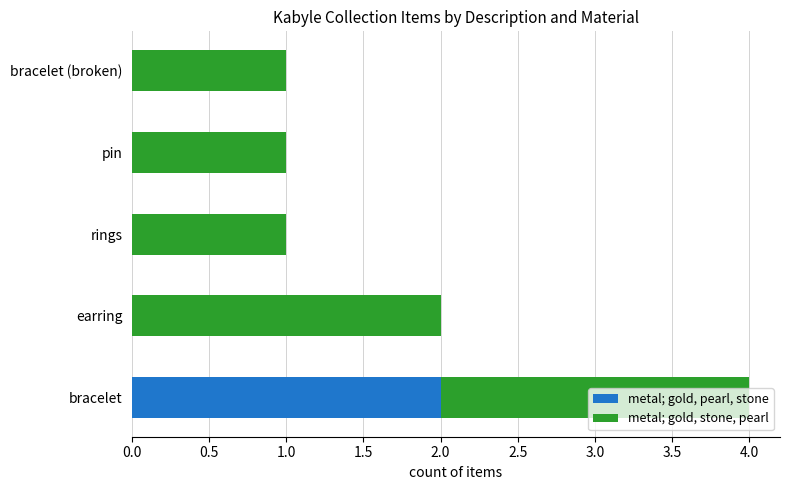

The metal; gold, pearl, stone series shows 0 at rings. True or false?

True